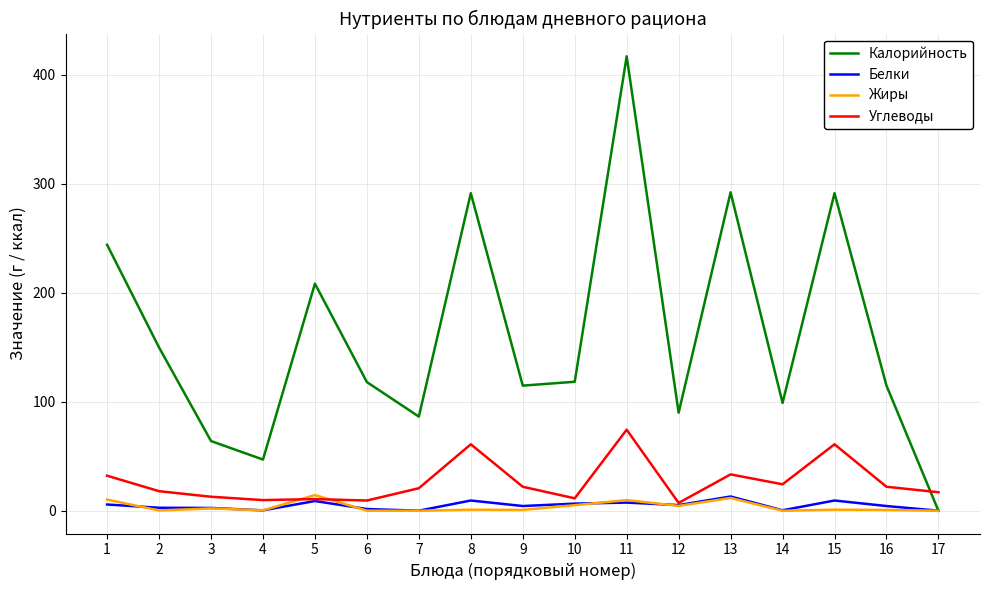

What is the difference between the maximum and second lowest values in the Углеводы series?

65.0